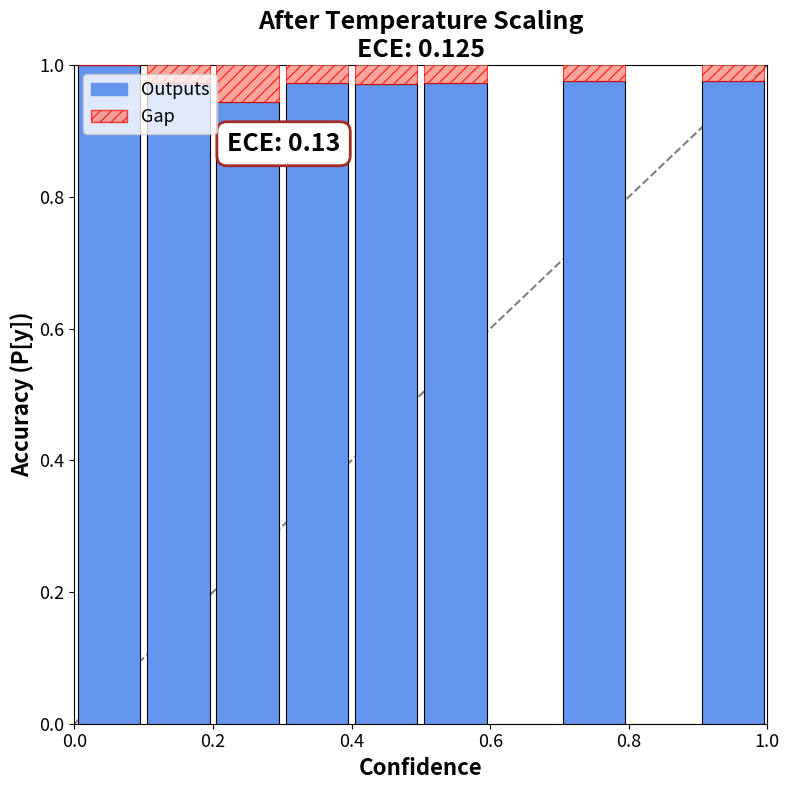

What is the value of the 4th bar from the left?

1.0